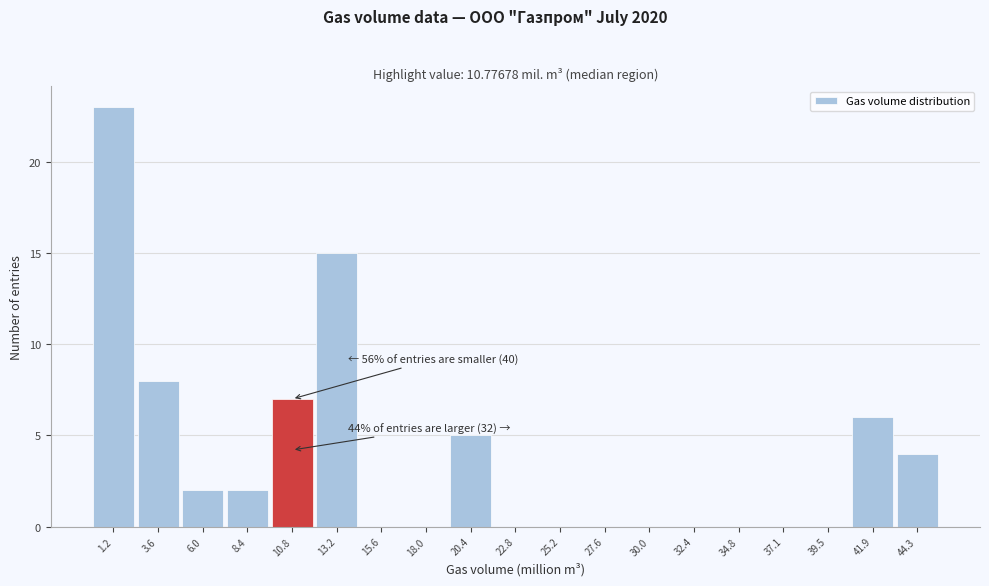

Over which range of the x-axis is the bar tallest?

0.0 to 2.5